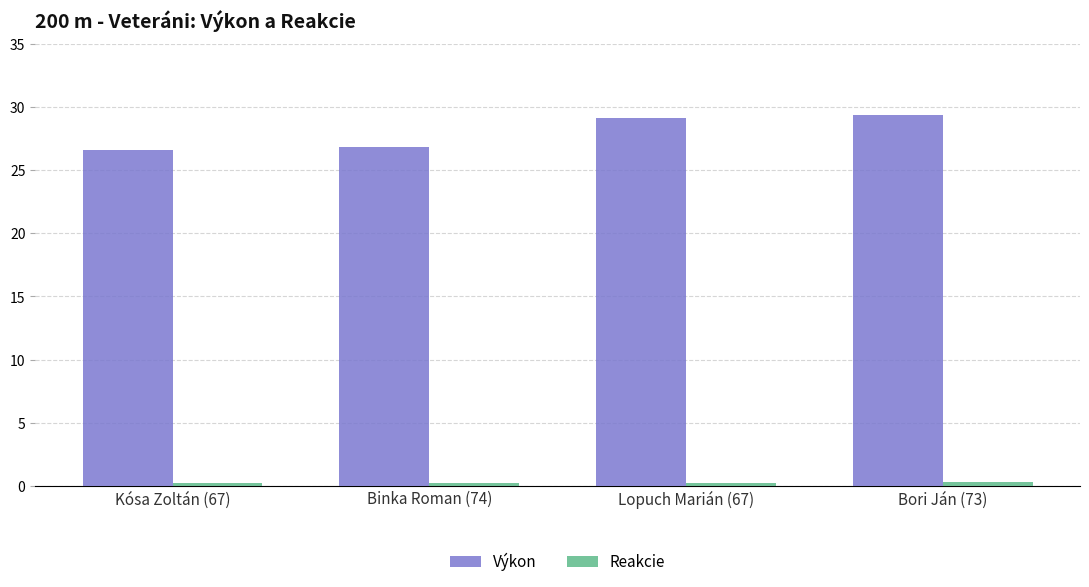

What is the maximum value for Výkon?

29.4